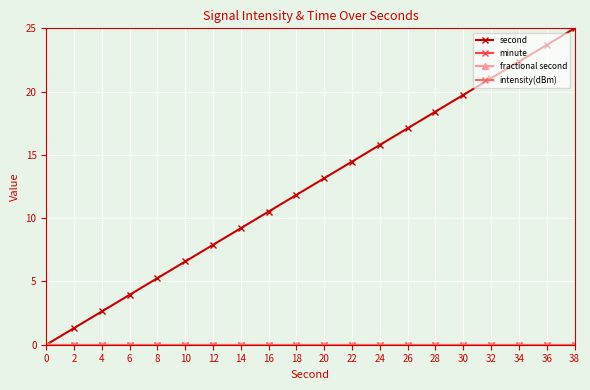

How many series are shown in this chart?

4